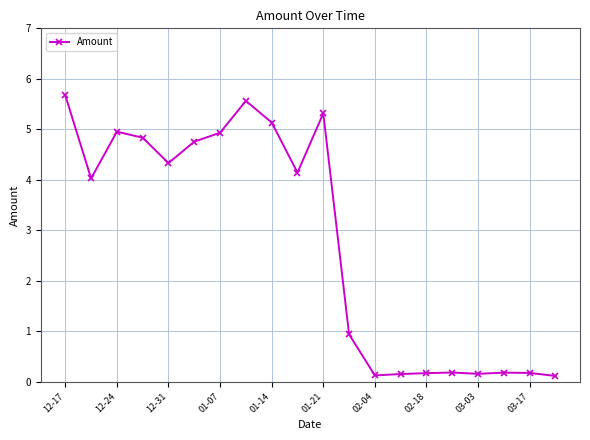

How many lines are shown in the chart?

1